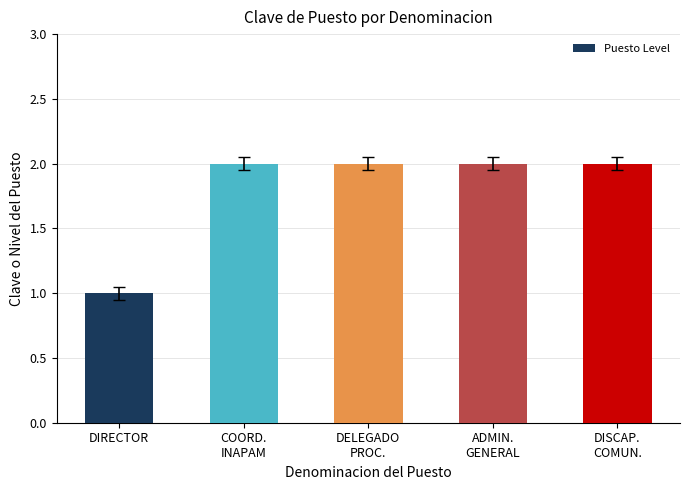

What is the difference between the values at ADMIN.
GENERAL and DIRECTOR?

1